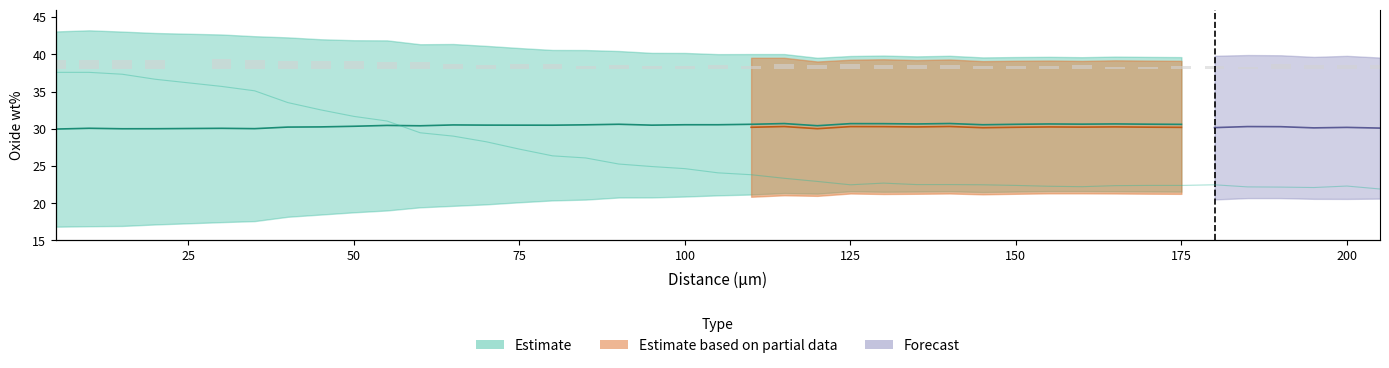

Between 150 and 105, which is larger?

105